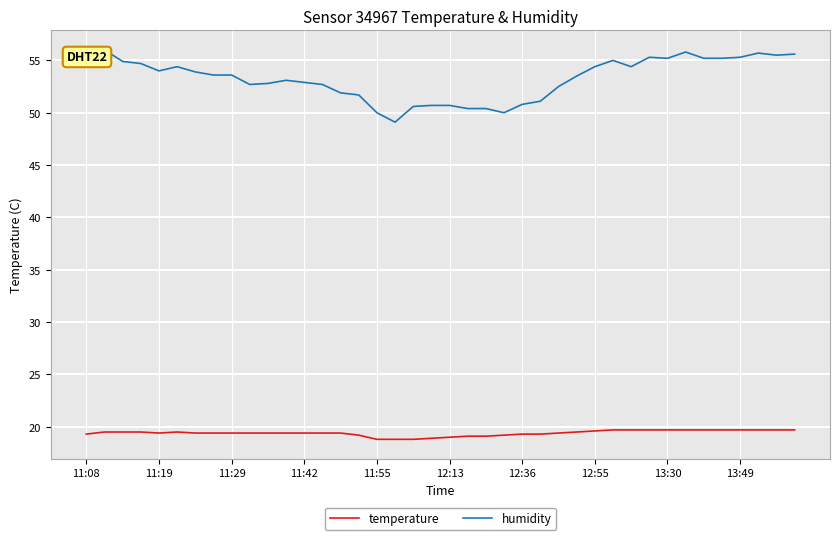

Which series has the largest total across all categories?

humidity